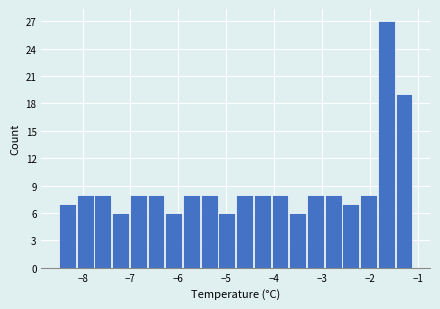

Around what value on the x-axis is the tallest bar? Give the approximate position of its centre, as read against the axis.

-1.7